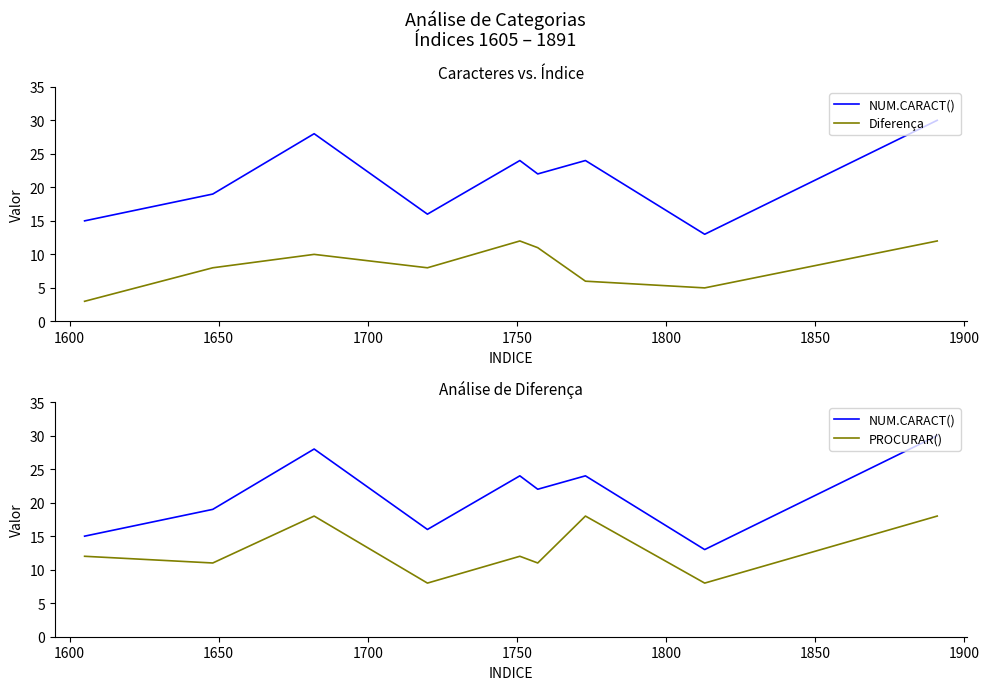

True or false: PROCURAR() and NUM.CARACT() intersect in this chart.

False